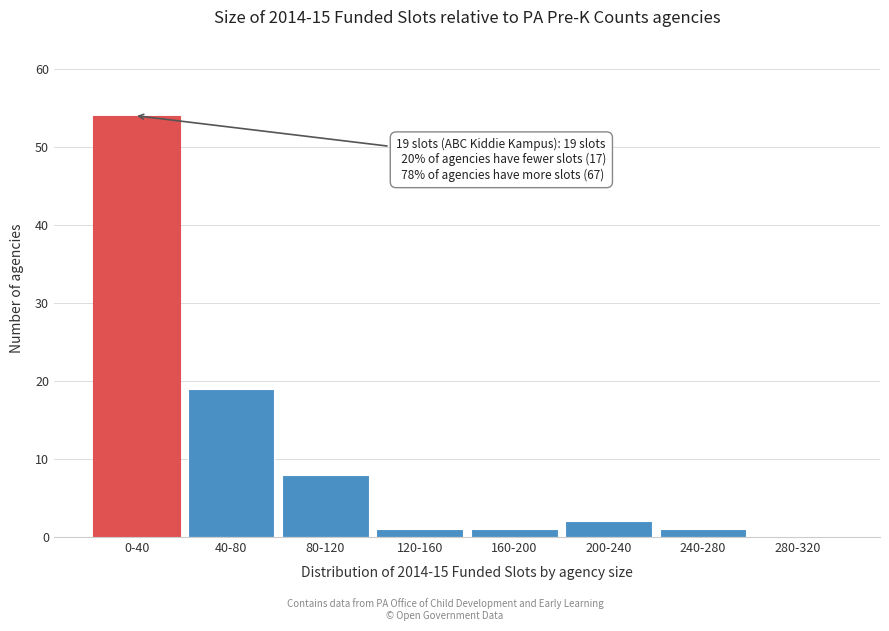

Reading left to right, extract all data points from this chart.

0-40=54	40-80=19	80-120=8	120-160=1	160-200=1	200-240=2	240-280=1	280-320=0